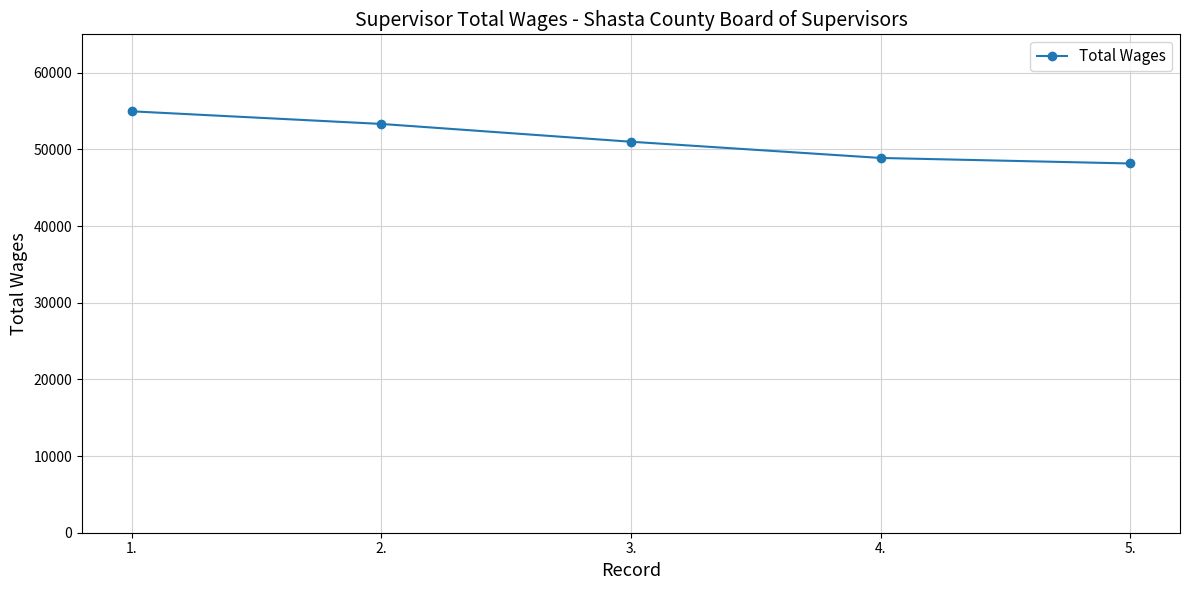

What is the greatest value displayed?

54959